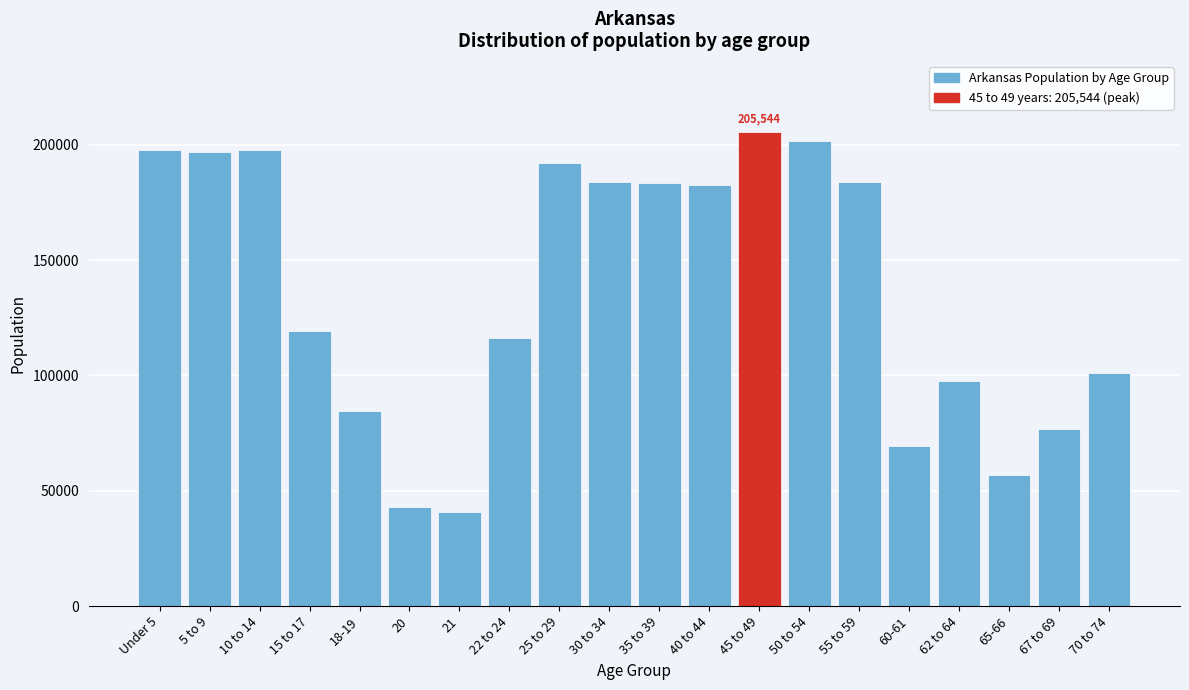

What is the value of the 15th bar from the left?

183960